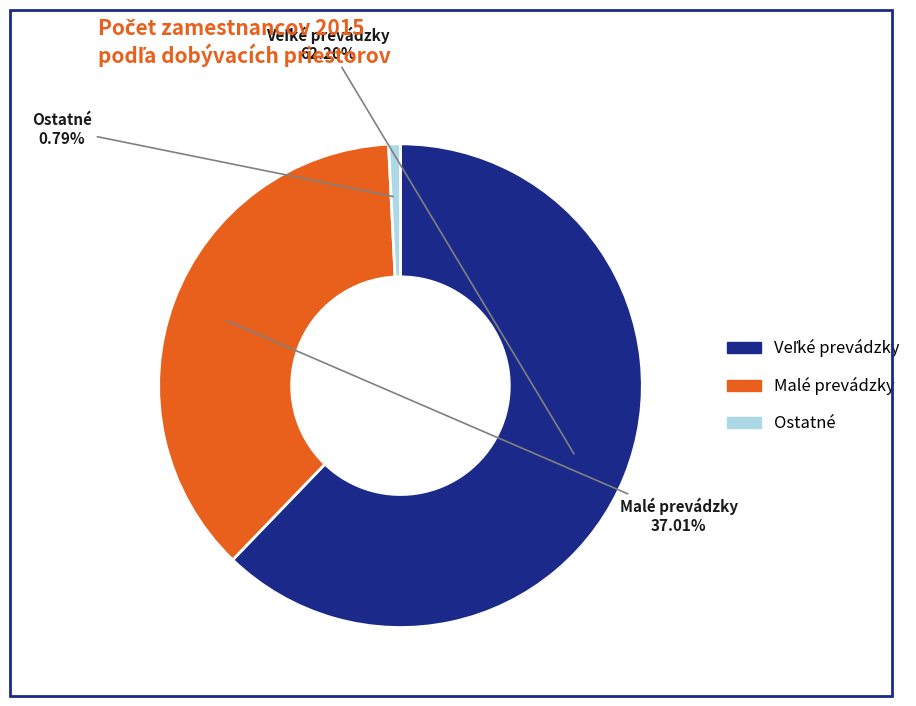

Does any single category account for the majority?

Yes